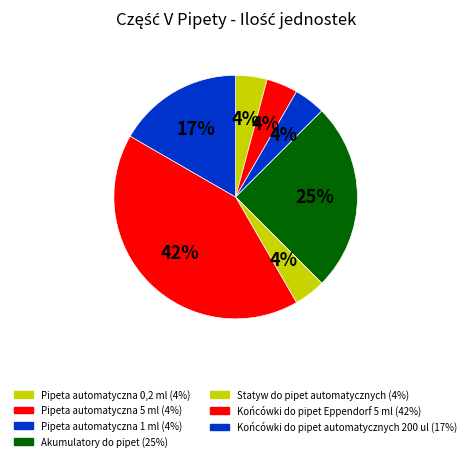

Is Statyw do pipet automatycznych the majority of the pie?

No